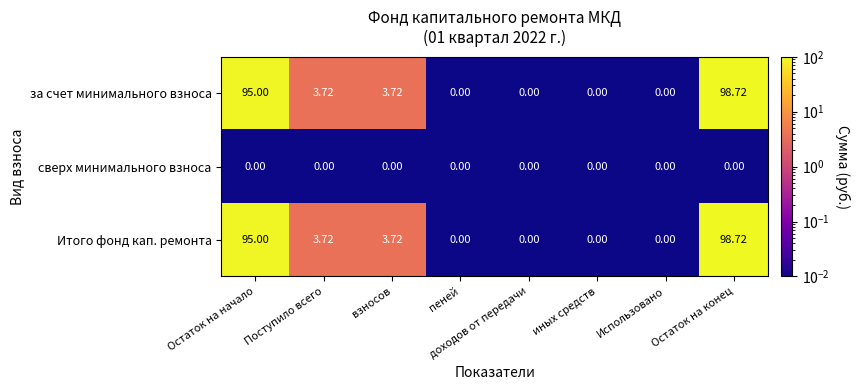

At which category is the sum across all series the highest?

Остаток на конец